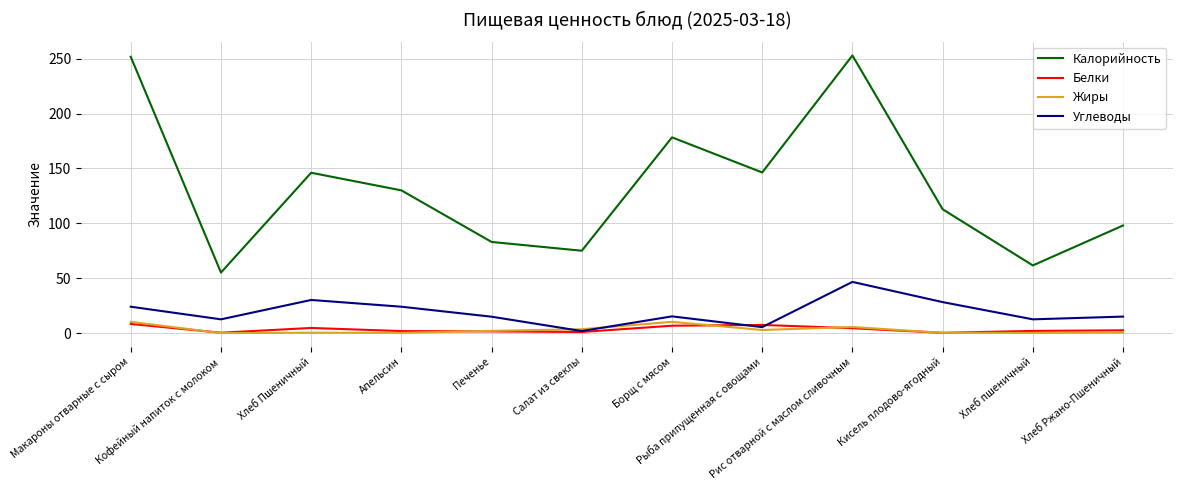

Where does the Белки series first go above 2?

Макароны отварные с сыром